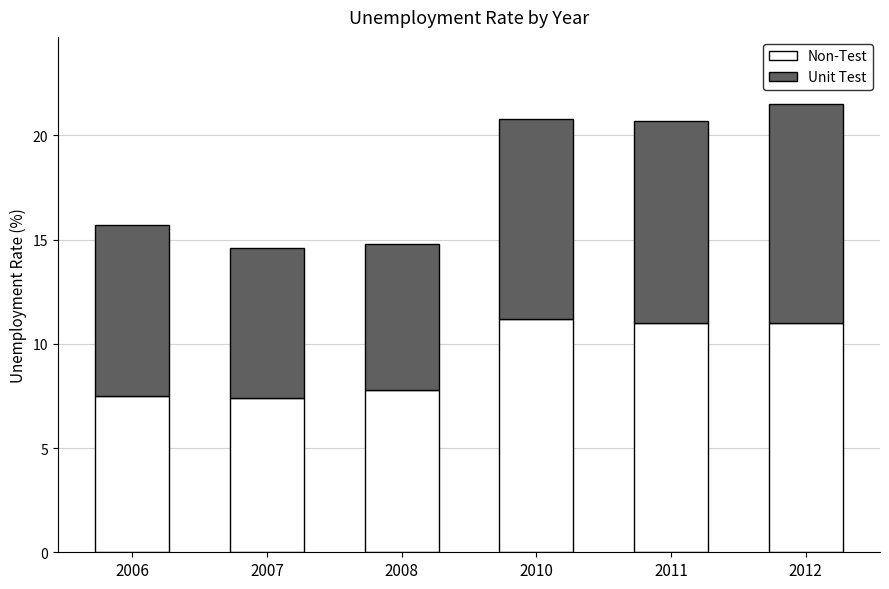

Reading left to right, what are the values for Non-Test?

7.5	7.4	7.8	11.2	11.0	11.0